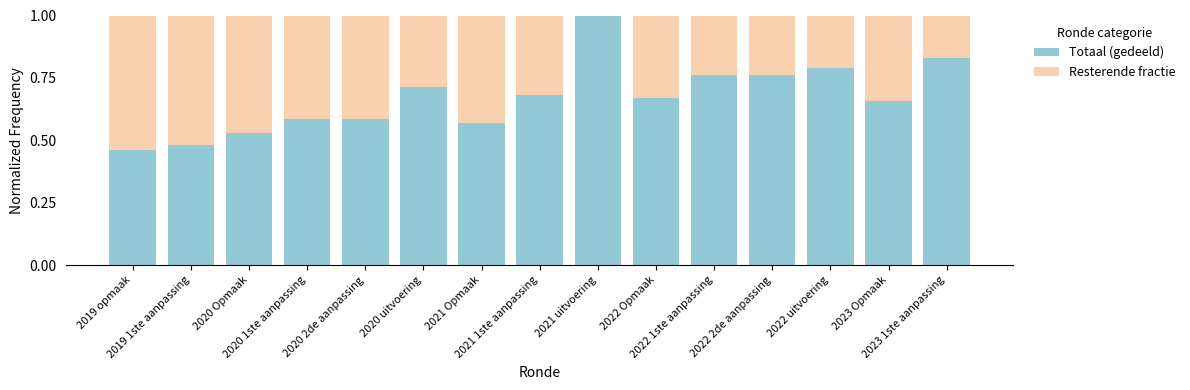

What are all the series names shown in the legend?

Totaal (gedeeld), Resterende fractie